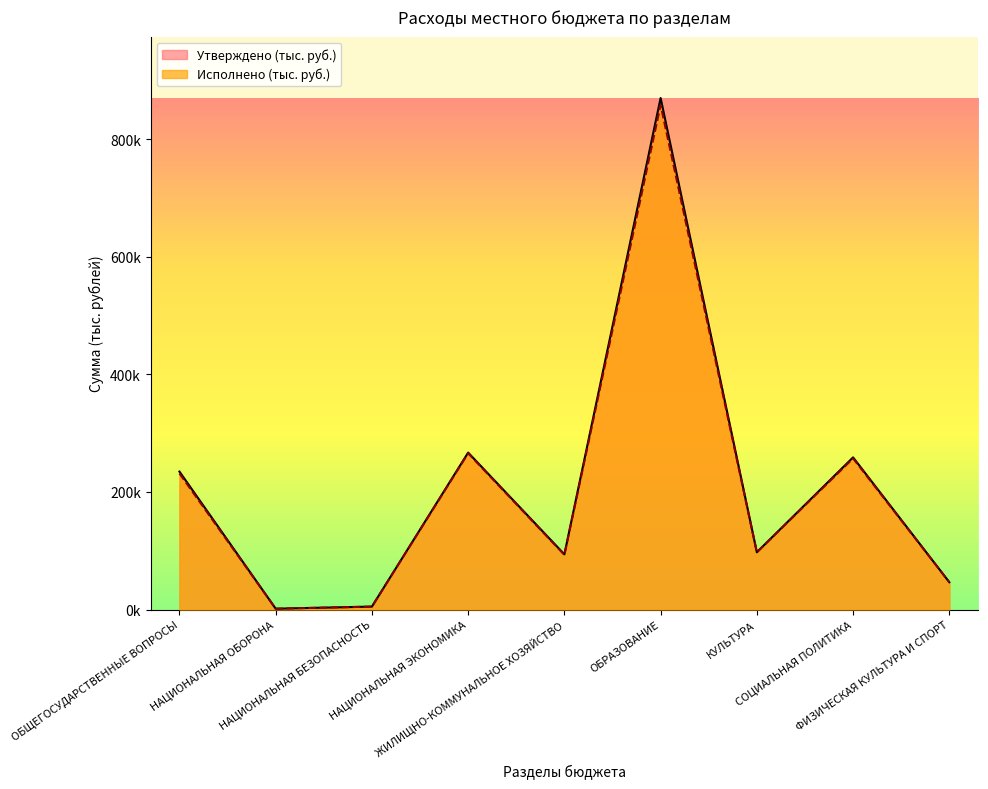

Is the value of Исполнено (тыс. руб.) at ОБРАЗОВАНИЕ greater than the value of Утверждено (тыс. руб.) at НАЦИОНАЛЬНАЯ ЭКОНОМИКА?

Yes